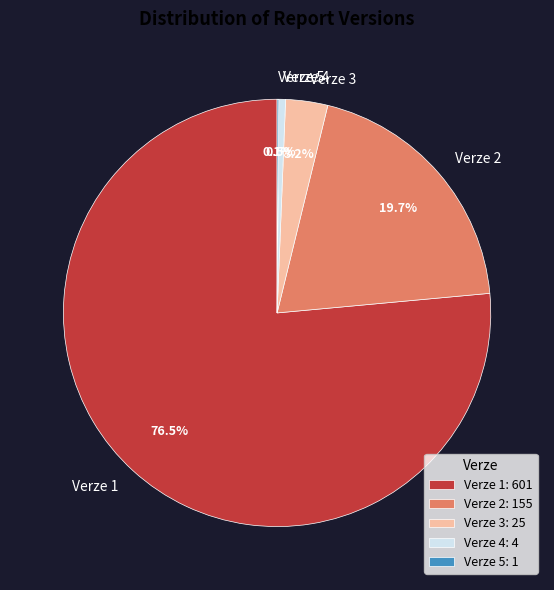

Is Verze 3 the majority of the pie?

No